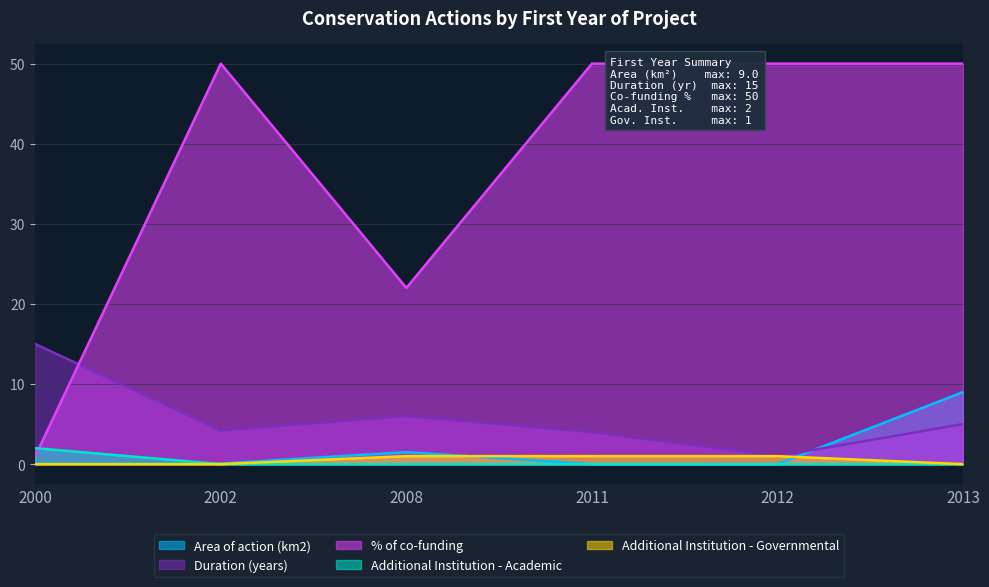

True or false: % of co-funding and Additional Institution - Governmental cross at least once.

False